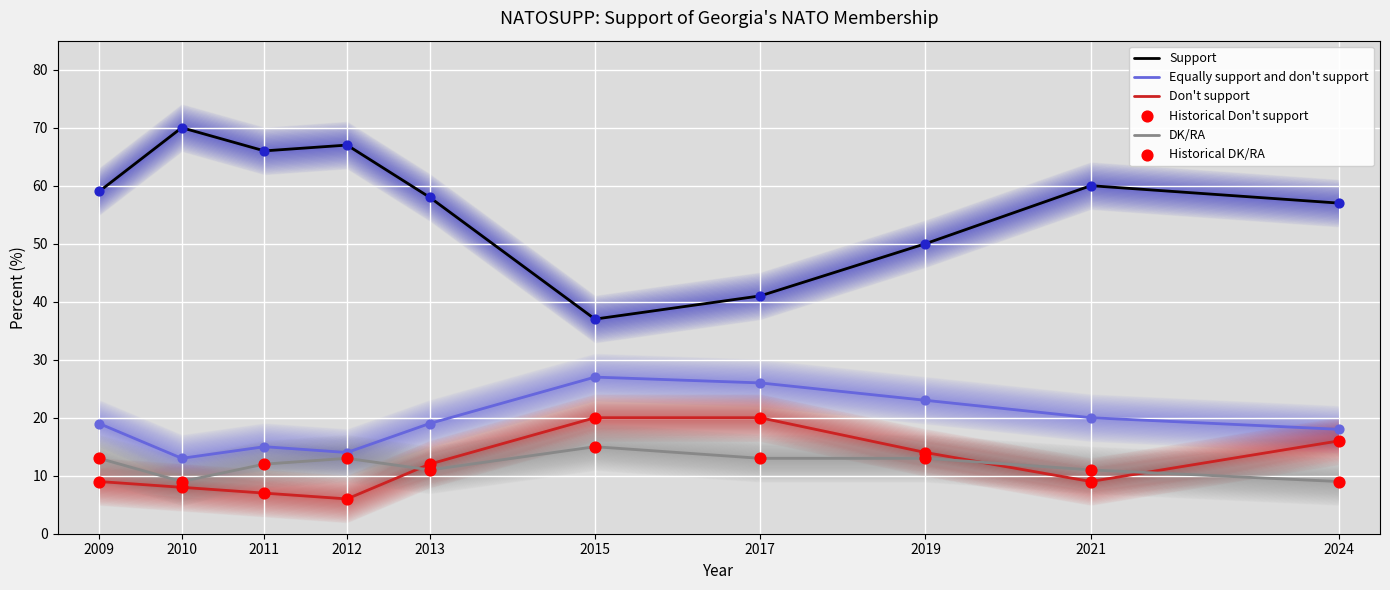

Is the value of DK/RA at 2015 greater than the value of Don't support at 2015?

No